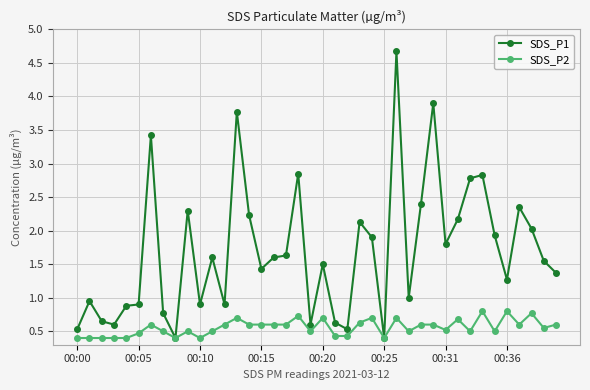

Which series has the largest total across all categories?

SDS_P1